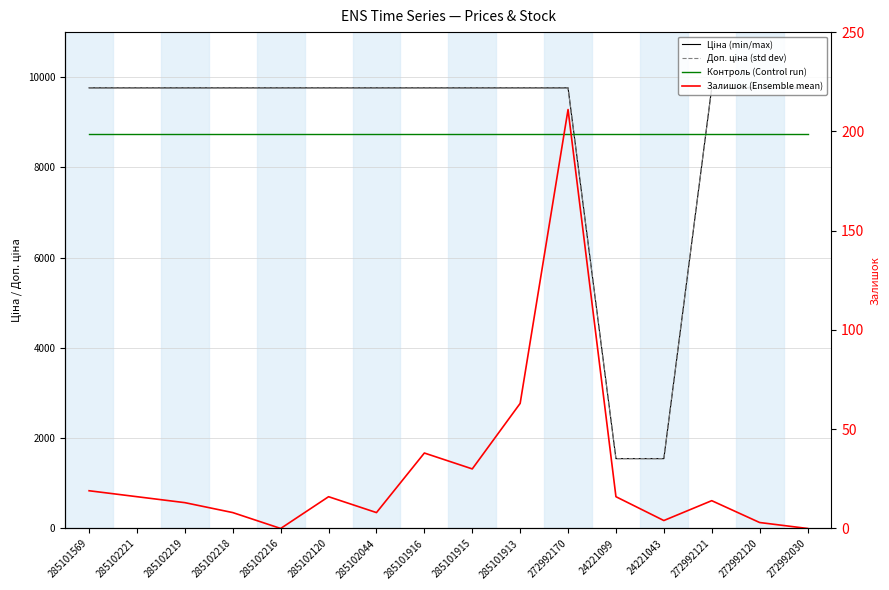

The Залишок (Ensemble mean) series shows 11.1 at 285102044. True or false?

False